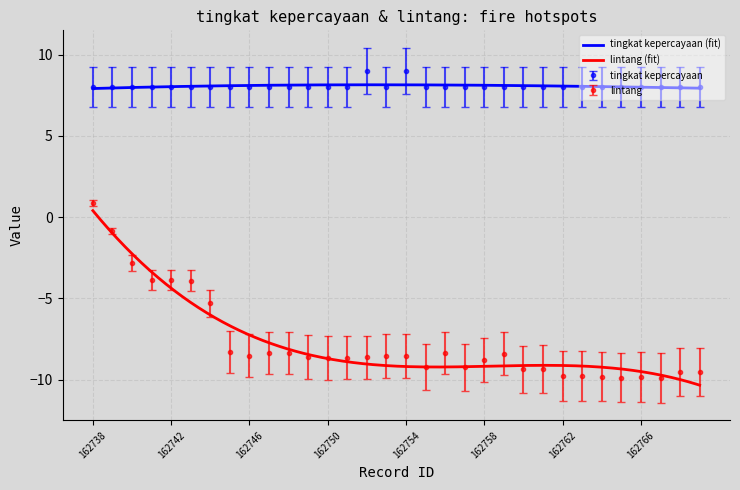

Which category has the highest value in the tingkat kepercayaan series?

162752